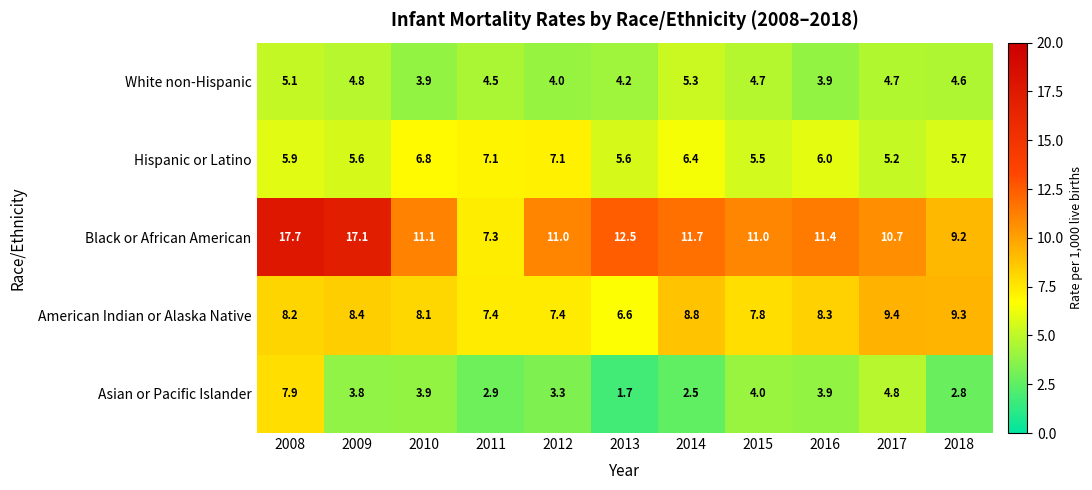

What value does the American Indian or Alaska Native series have at 2018?

9.3